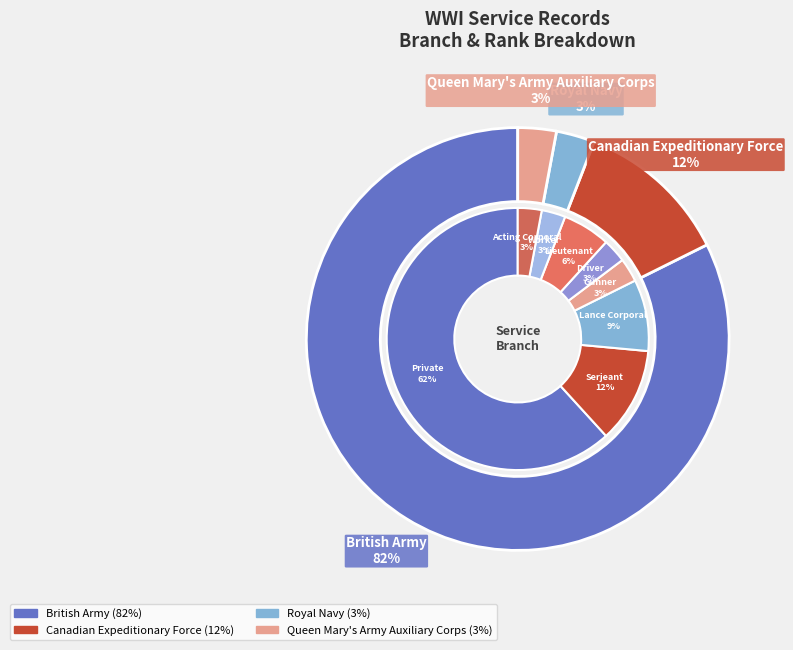

Between Royal Navy and Canadian Expeditionary Force, which is larger?

Canadian Expeditionary Force